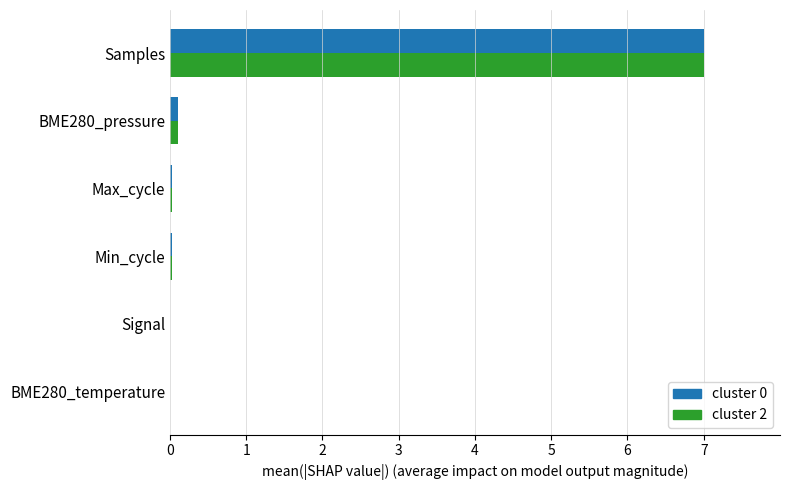

At which category is the sum across all series the highest?

Samples